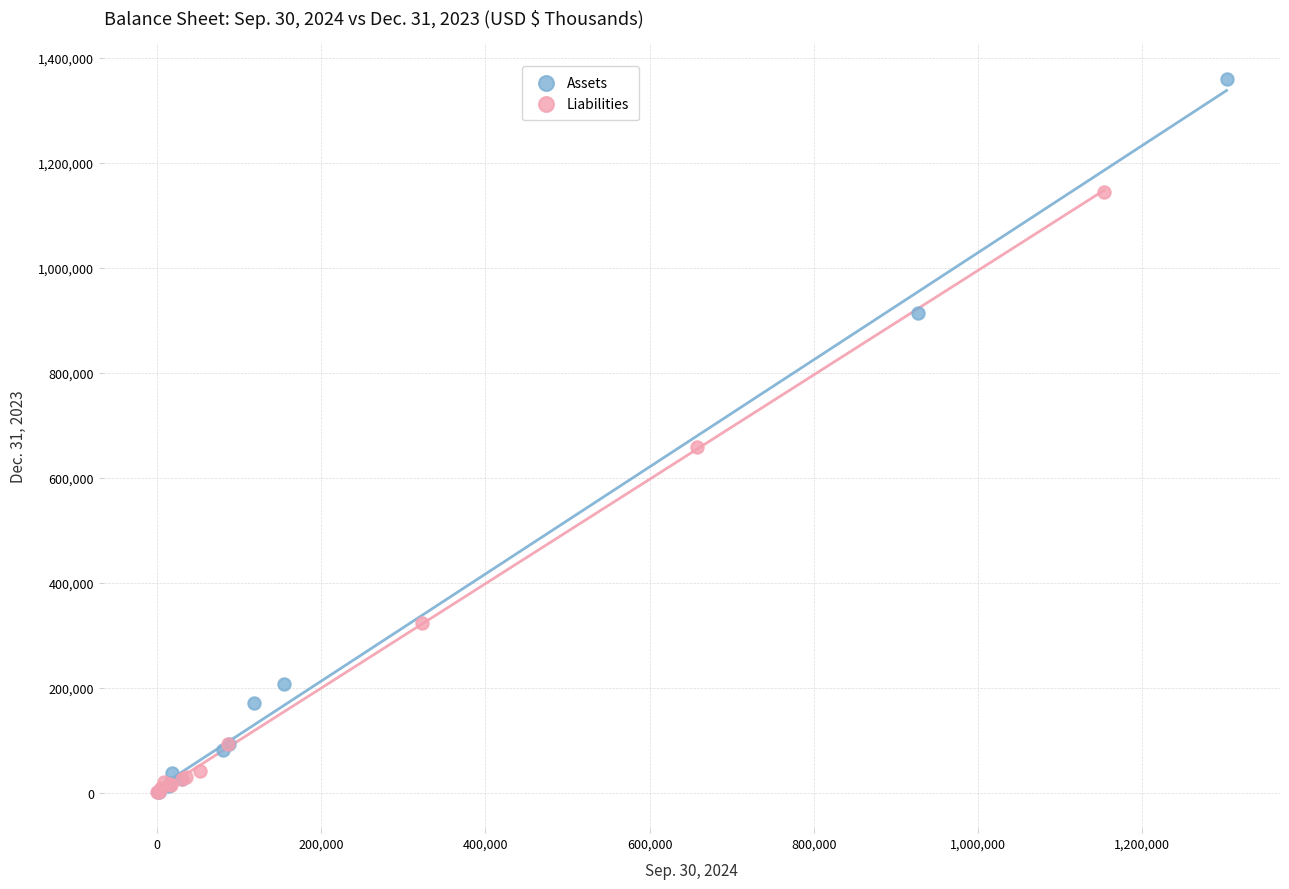

What are all the series names shown in the legend?

Assets, Liabilities